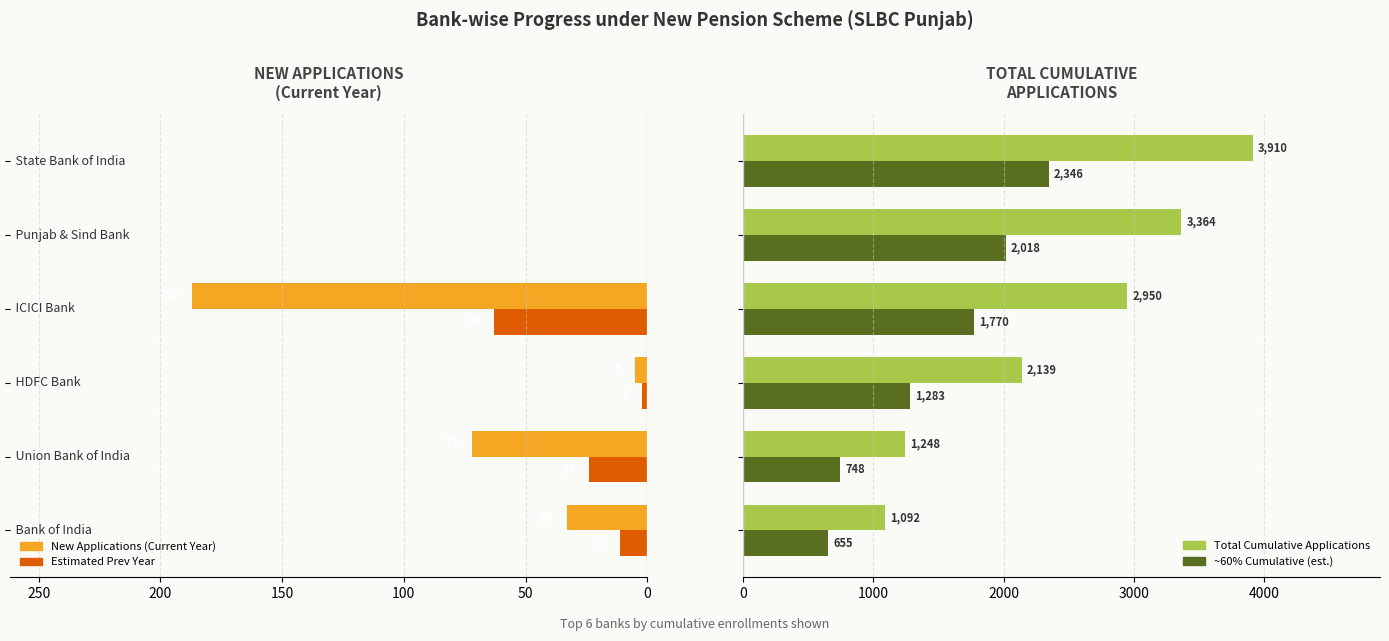

How many data points in Total Cumulative Applications are less than 2950?

3